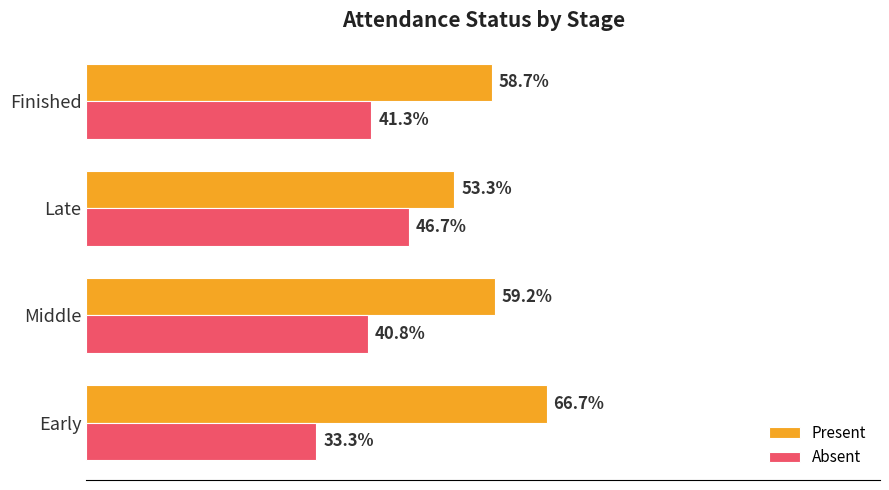

Is the value of Absent at Late greater than the value of Present at Early?

No